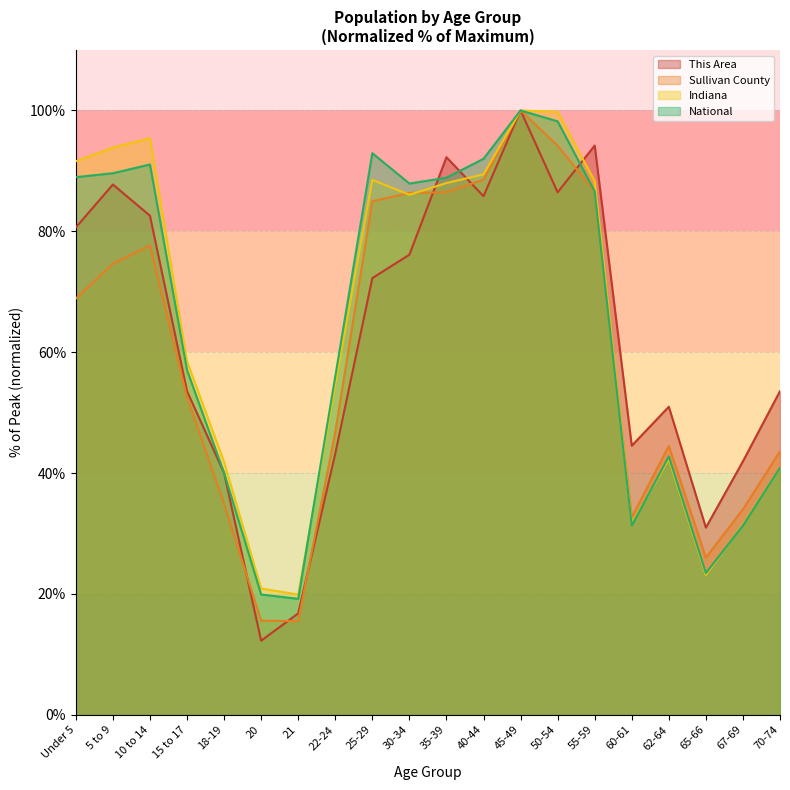

Where does the This Area series first go above 72?

Under 5